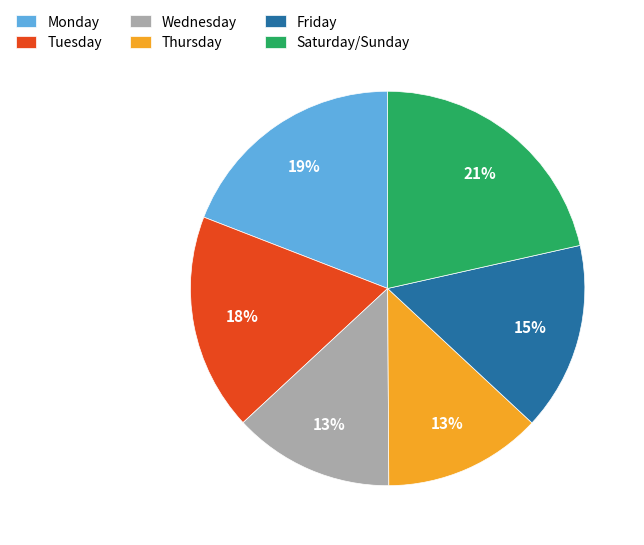

To the nearest percent, what is the combined percentage of Wednesday and Thursday?

26%